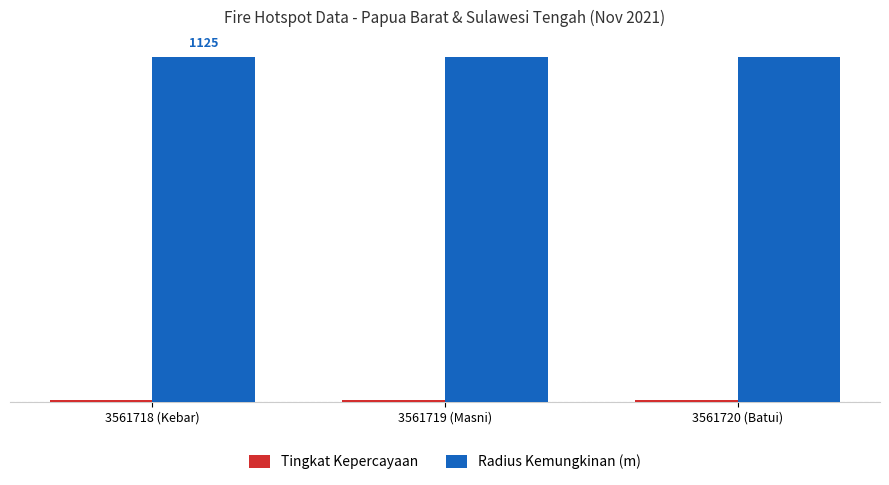

The value of Tingkat Kepercayaan at 3561720 (Batui) is 3. True or false?

False